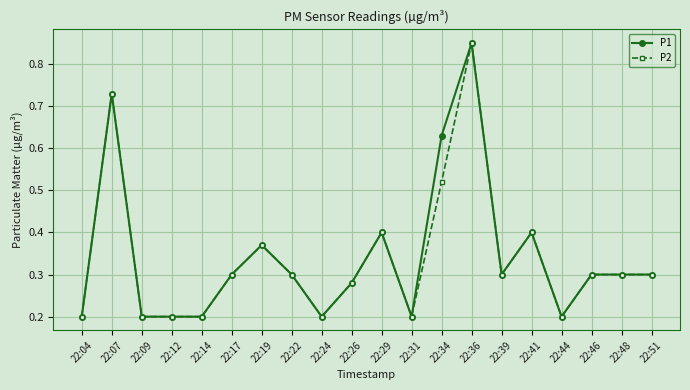

Is it true that P1 equals 0.3 at 22:17?

True